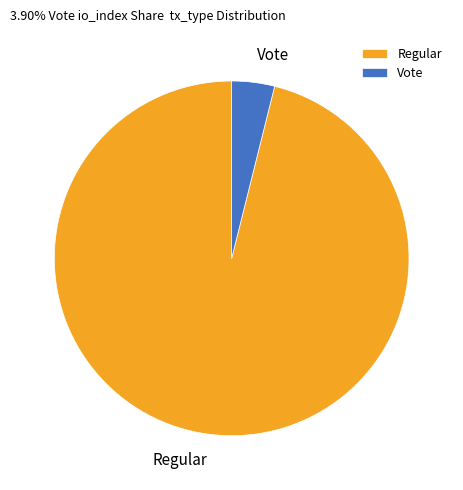

Which category accounts for the majority?

Regular